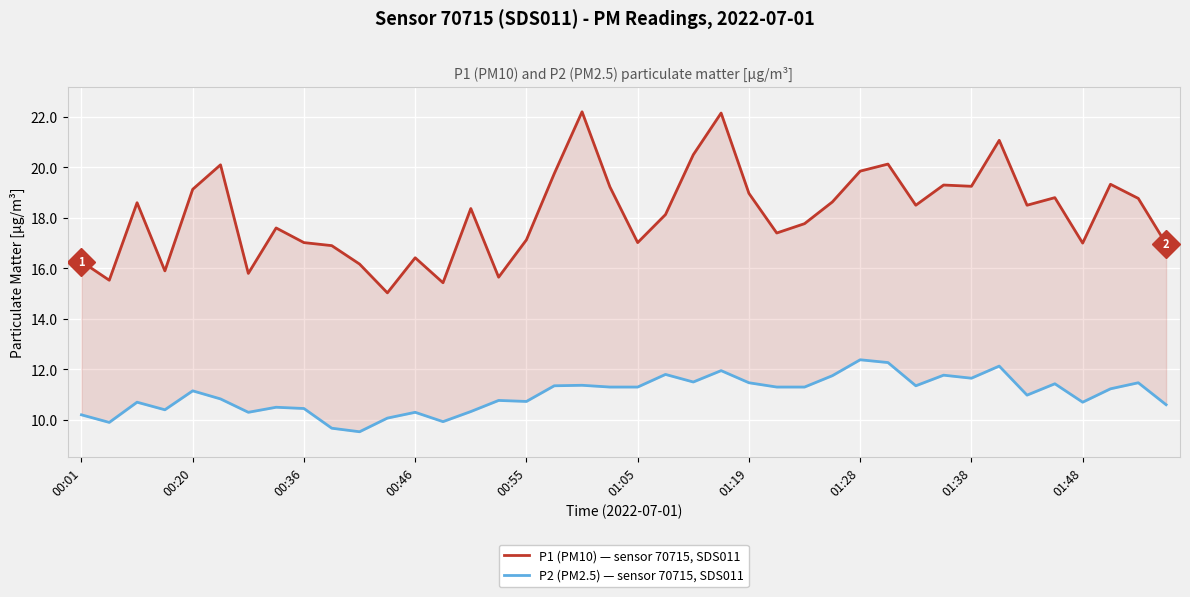

Between 18 and 19, which is larger?

18